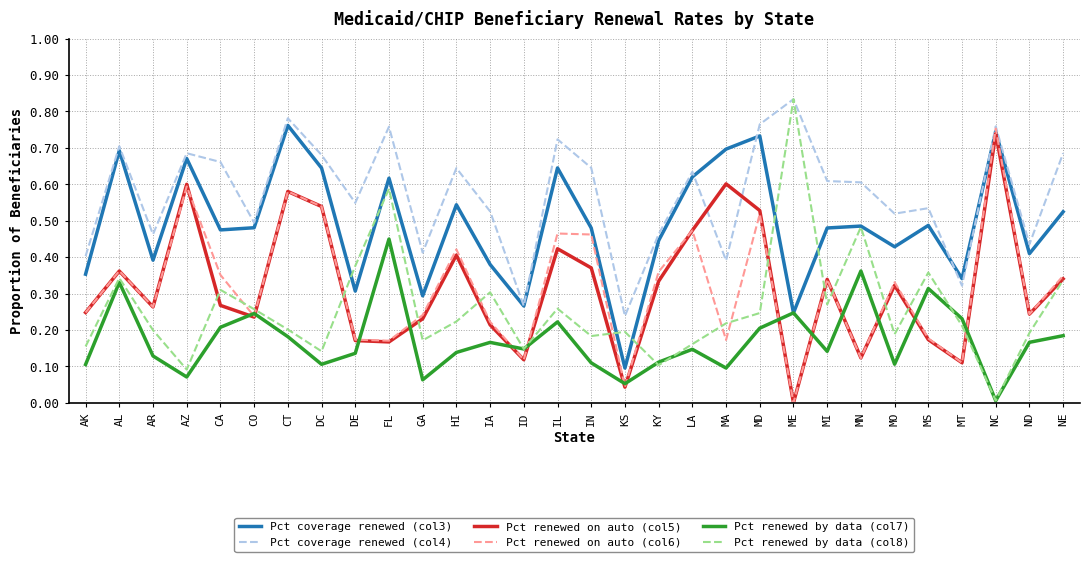

Which series has the largest total across all categories?

Pct coverage renewed (col4)